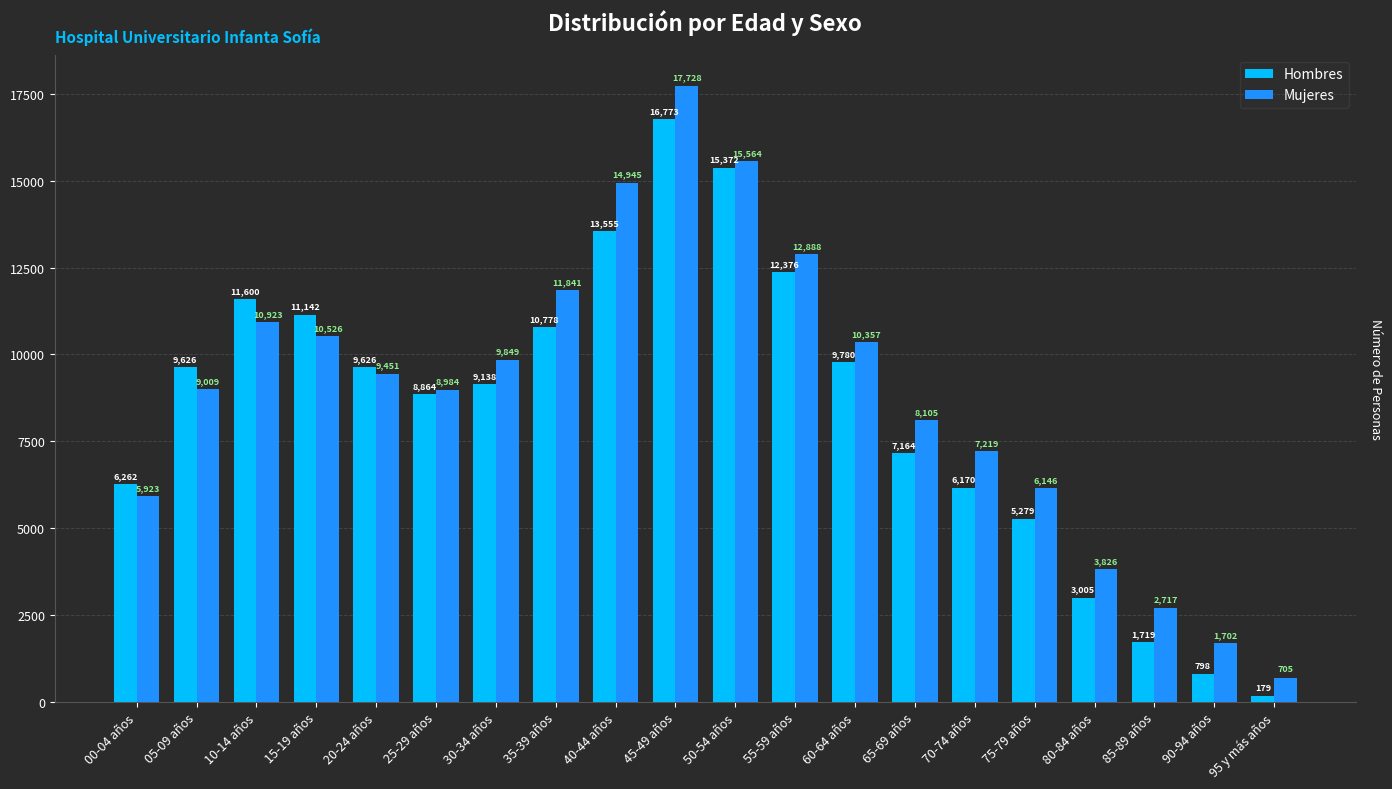

What are all the series names shown in the legend?

Hombres, Mujeres